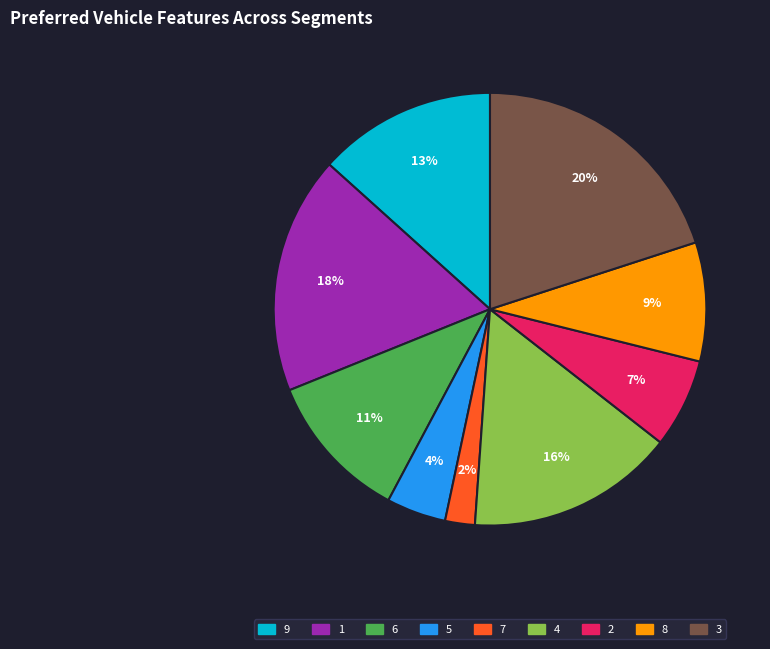

How many slices are in this pie chart?

9